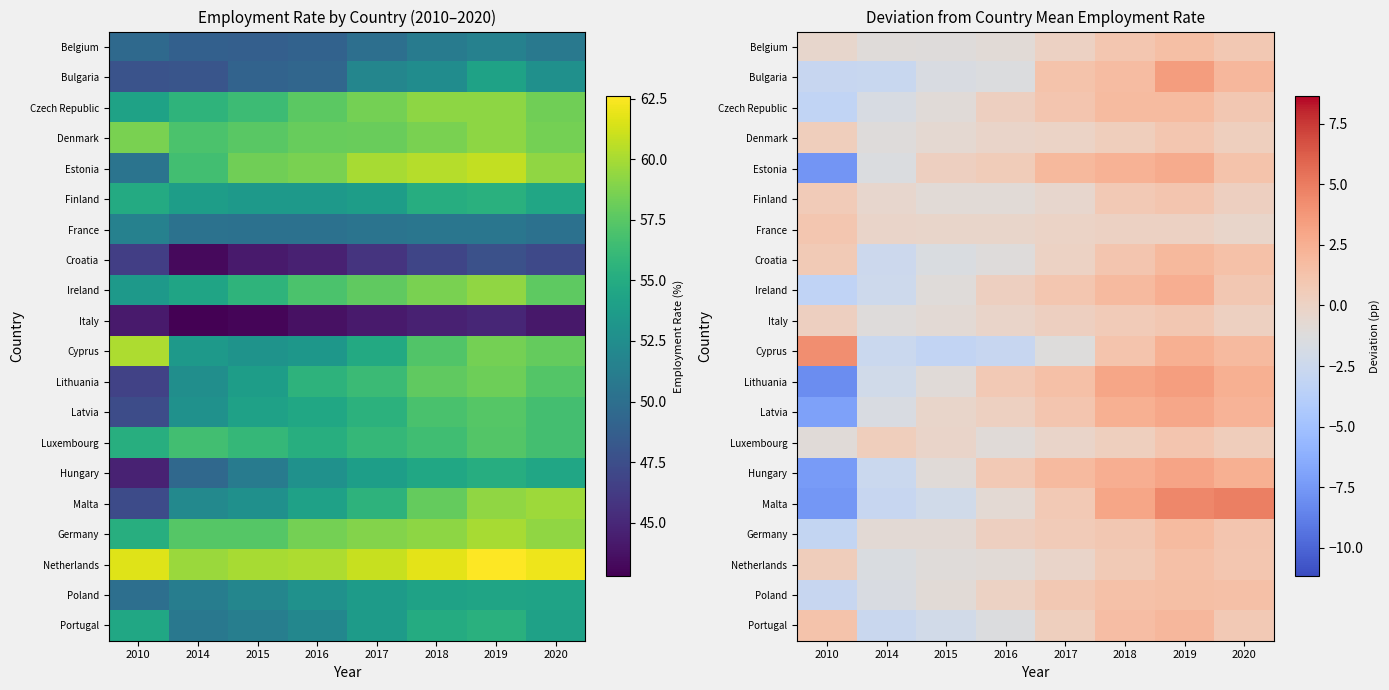

Which series has the widest spread of values?

Malta